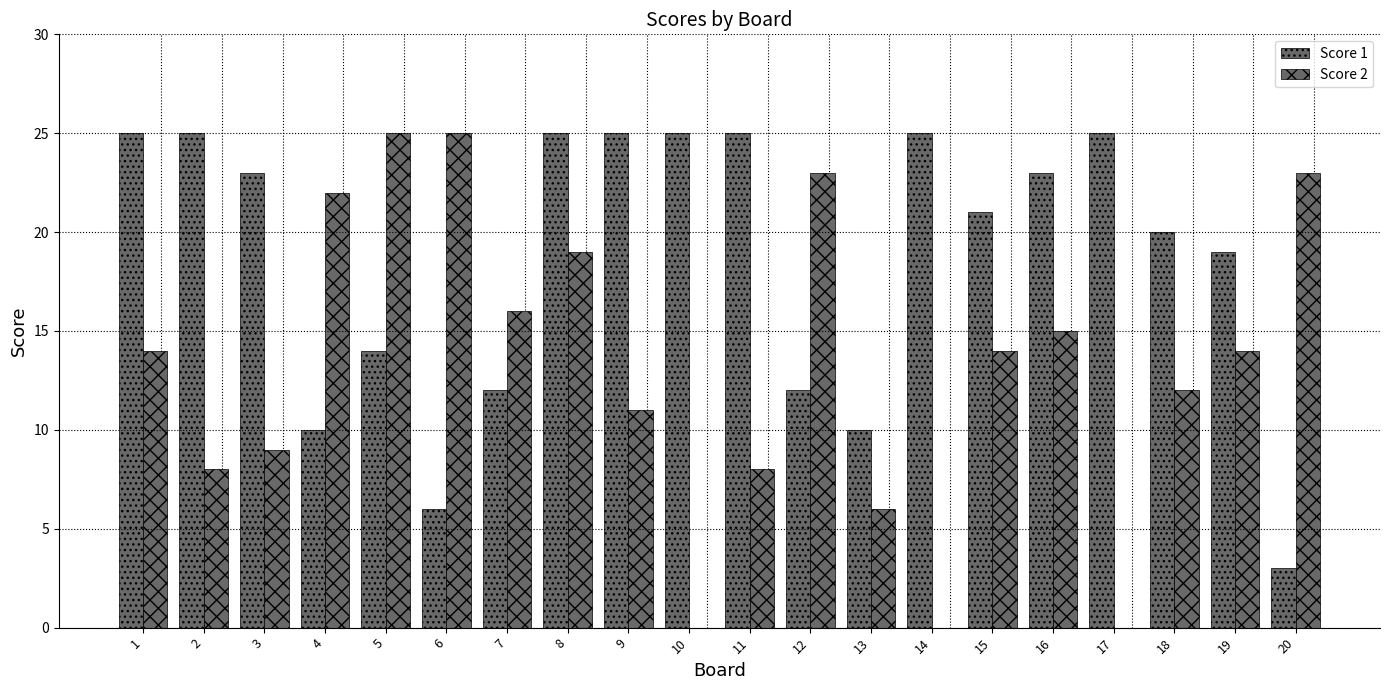

What is the sum of the Score 1 values at 13 and 19?

29